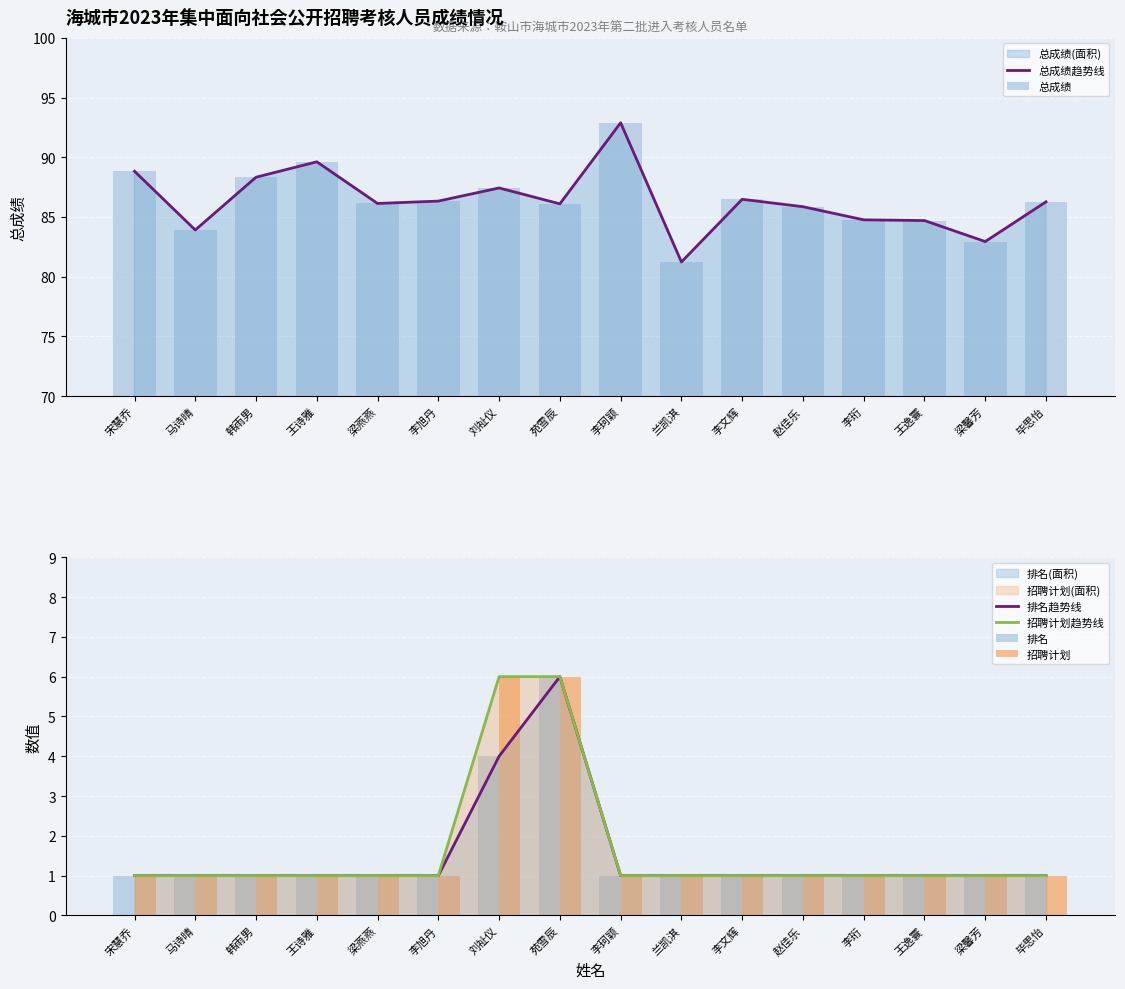

Which category has the lowest value in the 总成绩趋势线 series?

兰凯淇